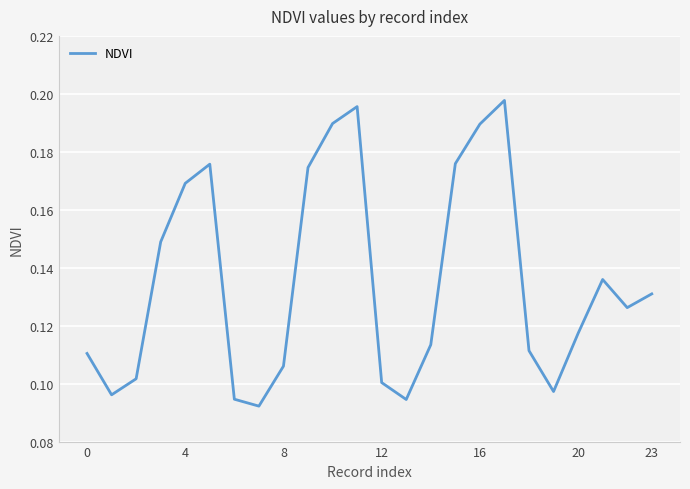

The chart shows a value of 0.2 at 23. True or false?

False